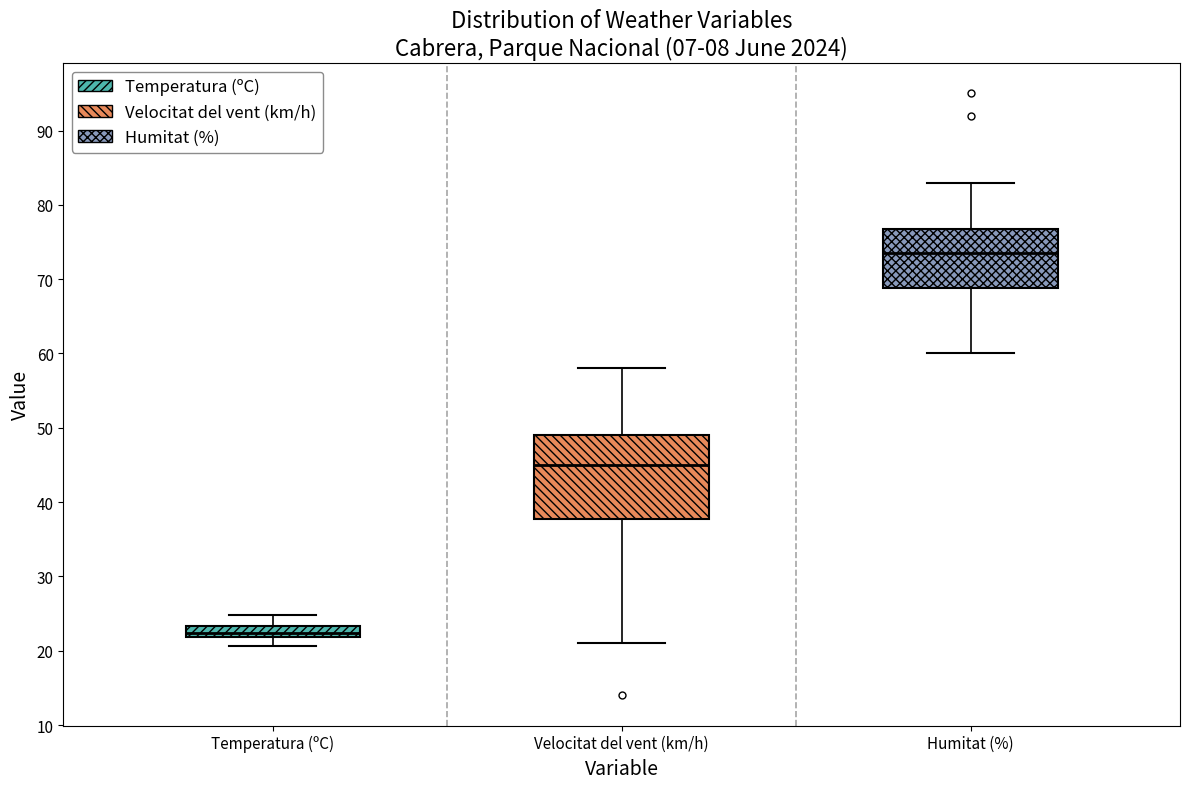

Comparing the boxes themselves (not the whiskers), which one is the tallest?

Velocitat del vent (km/h)